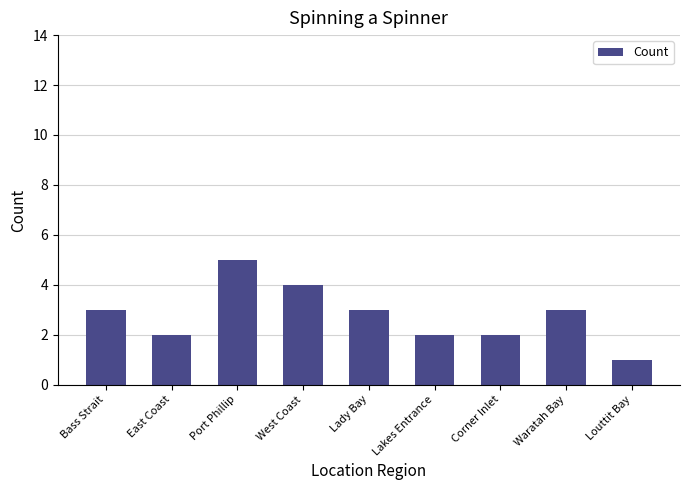

Which has a higher value, West Coast or Port Phillip?

Port Phillip